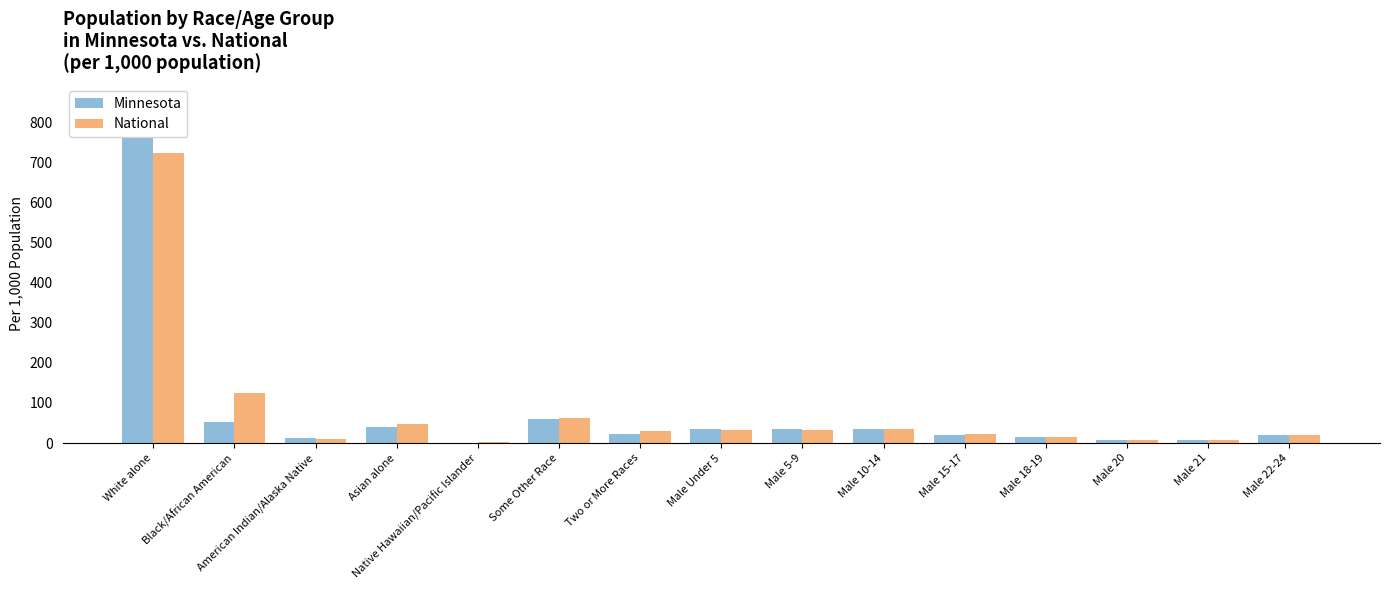

How many data points in National are above 29?

8